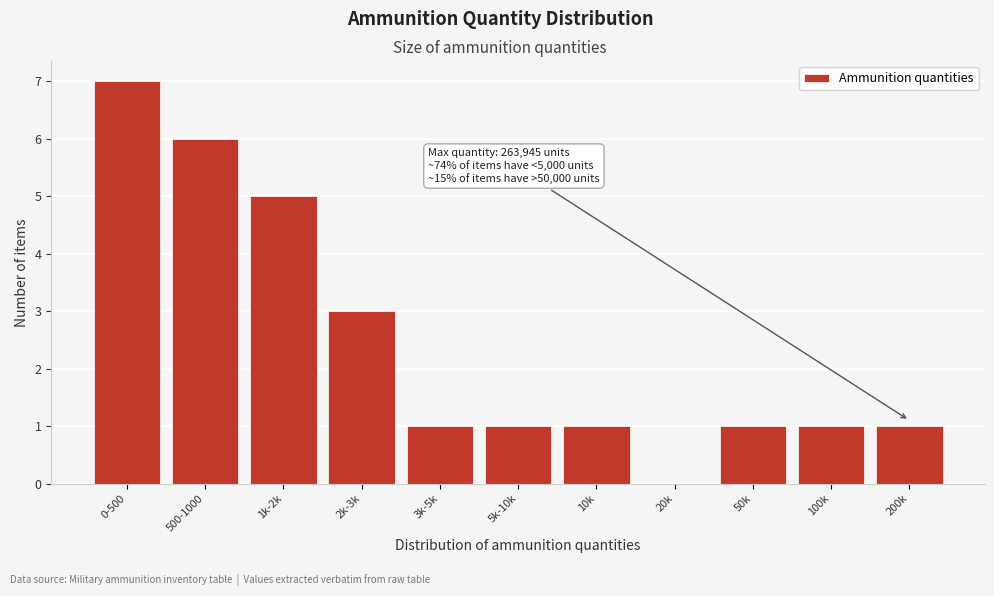

Reading right to left, what are all the values shown in this chart?

200k=1	100k=1	50k=1	20k=0	10k=1	5k-10k=1	3k-5k=1	2k-3k=3	1k-2k=5	500-1000=6	0-500=7